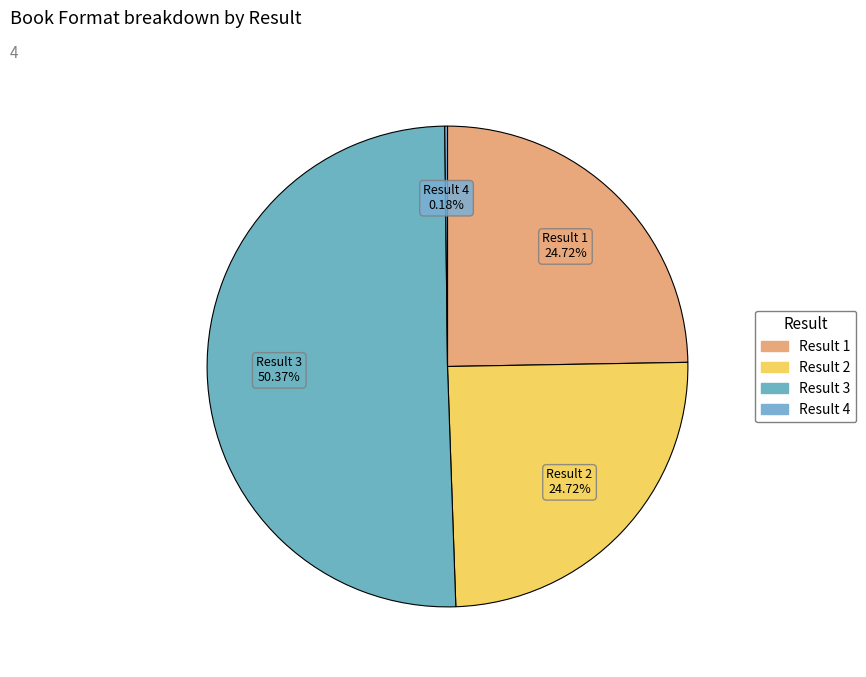

Rank the categories by value from highest to lowest.

3, 1, 2, 4